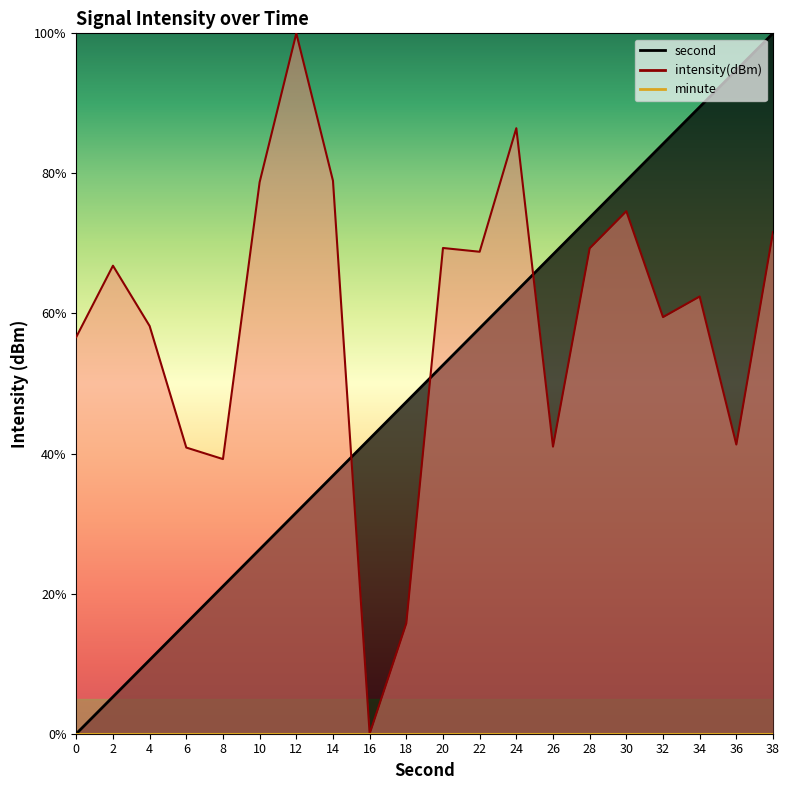

What is the difference between the second values at 6 and 36?

78.9